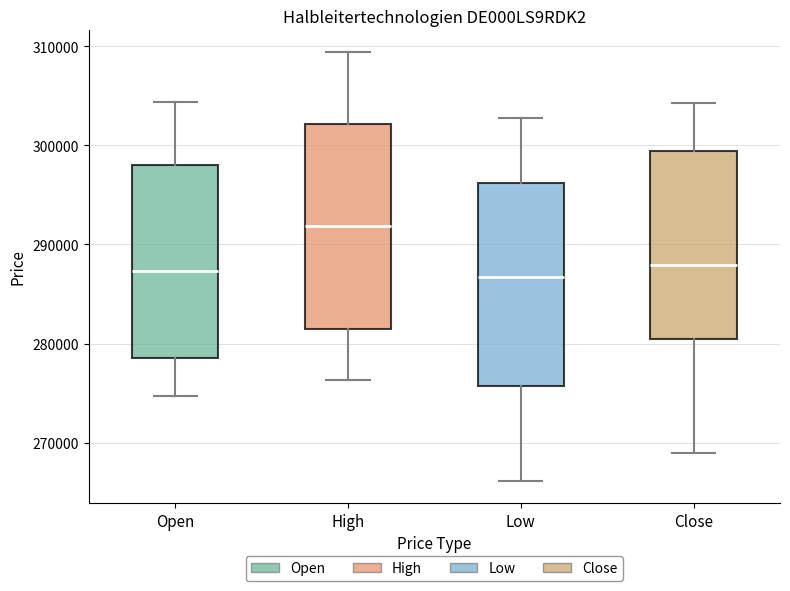

Where does the upper whisker of the box for High end on the y-axis? The values are not printed on the chart, so give them approximately, as read against the axis.

309000